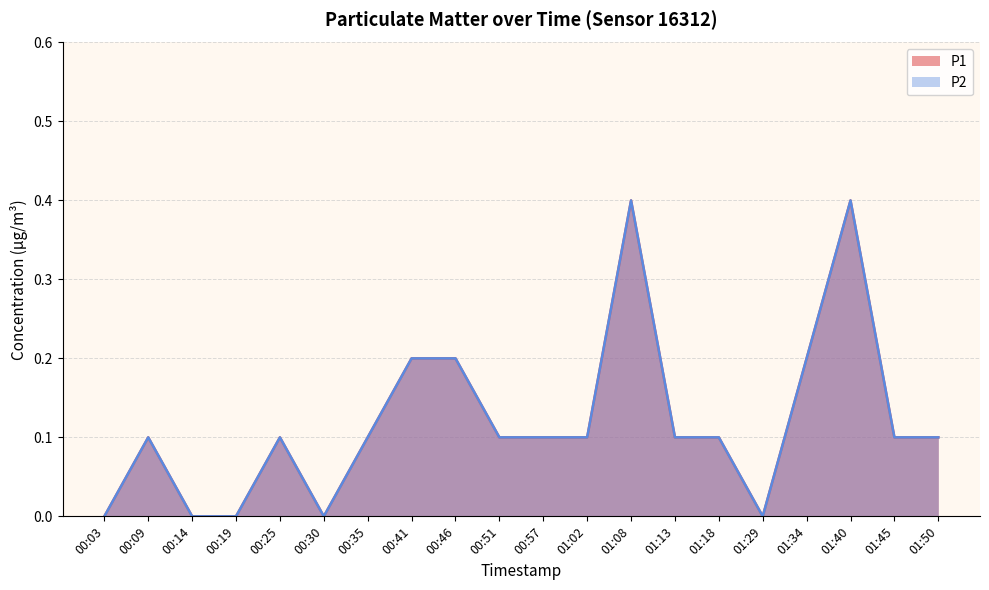

What is the greatest value displayed?

0.4